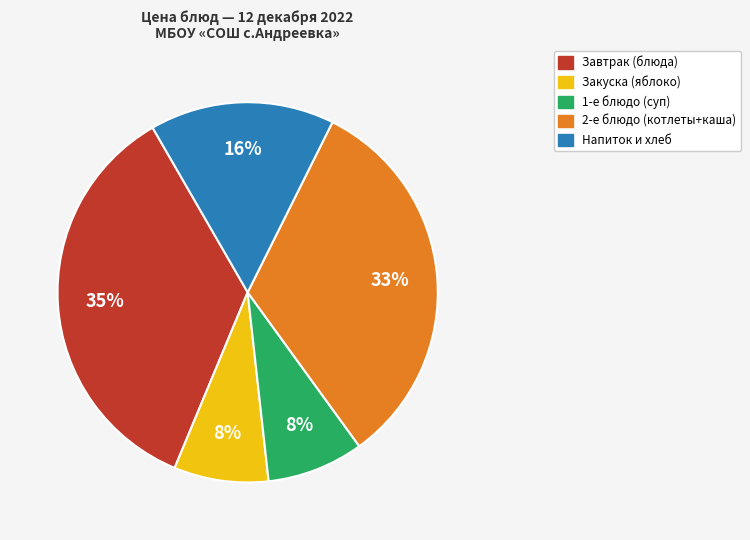

Is there a majority slice in this chart?

No